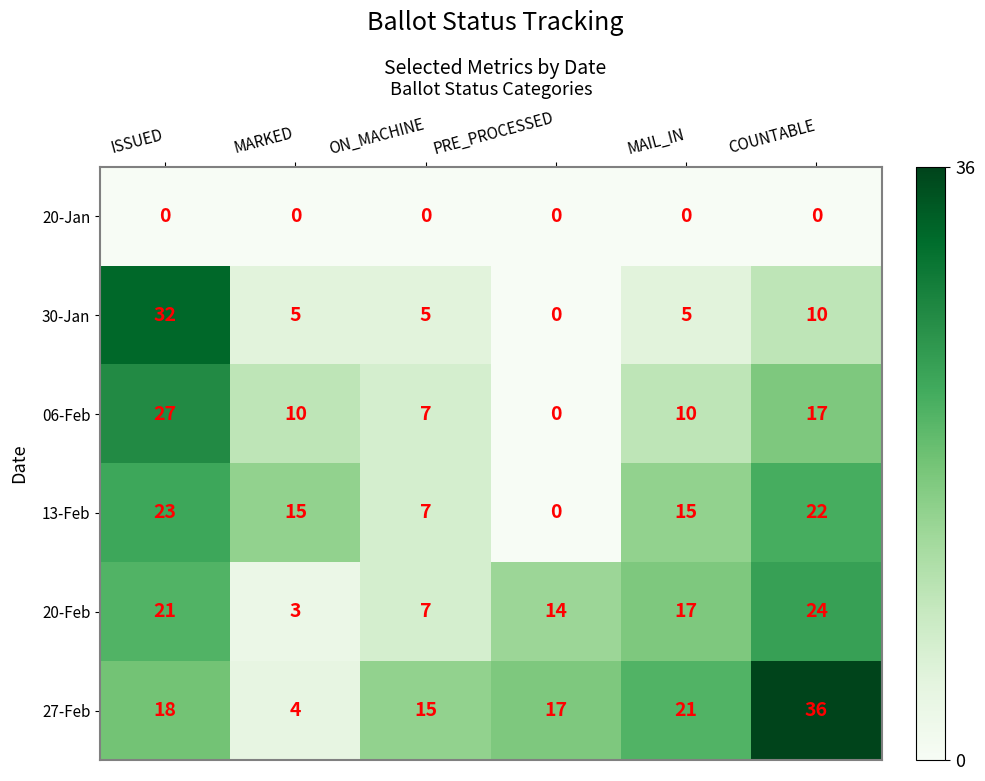

At which label does 06-Feb reach its peak?

ISSUED